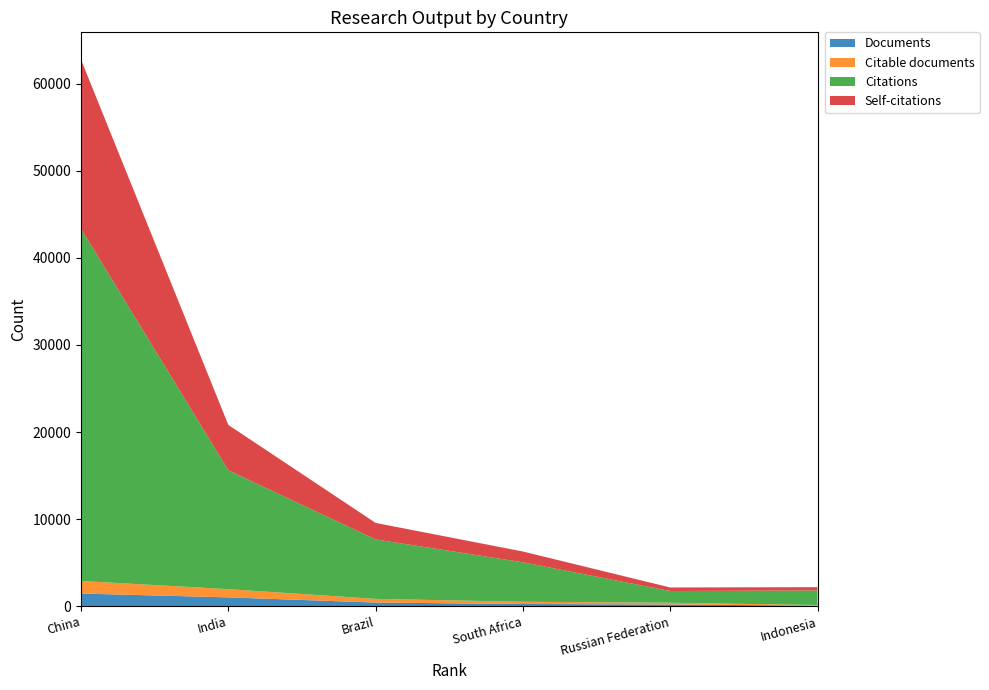

Reading left to right, list all the values displayed in this chart.

Documents: China=1461	India=1022	Brazil=427	South Africa=262	Russian Federation=208	Indonesia=74
Citable documents: China=1444	India=944	Brazil=422	South Africa=257	Russian Federation=195	Indonesia=73
Citations: China=40433	India=13642	Brazil=6825	South Africa=4530	Russian Federation=1349	Indonesia=1668
Self-citations: China=19404	India=5209	Brazil=1895	South Africa=1237	Russian Federation=405	Indonesia=380